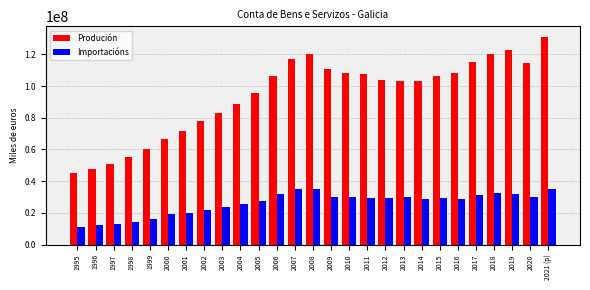

Rank the series by their average value, from lowest to highest.

Importacións, Produción